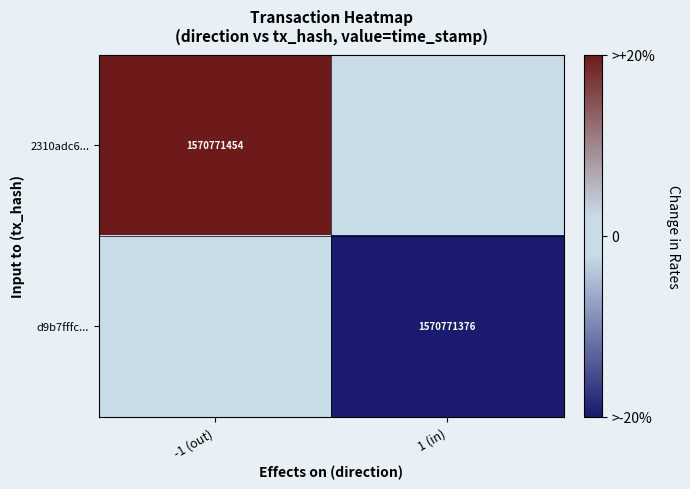

The d9b7fffc... series shows 680261995 at 1 (in). True or false?

False